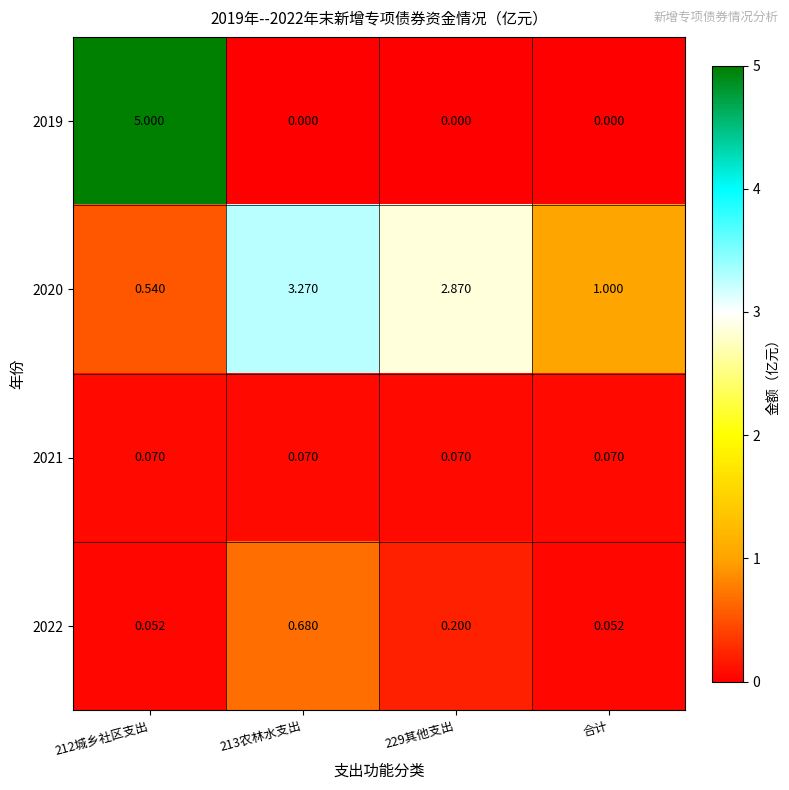

Is the value of 2022 at 合计 greater than the value of 2020 at 合计?

No